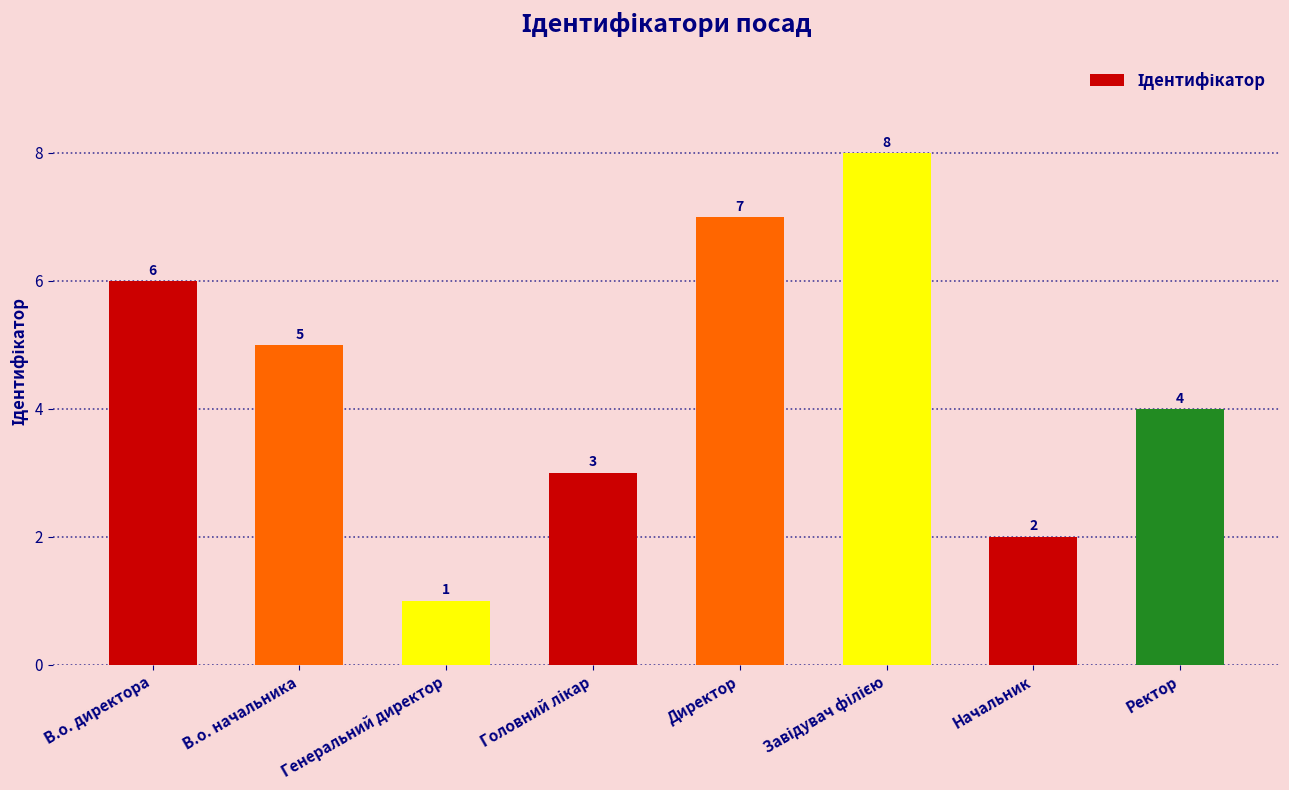

How many series are shown in this chart?

1